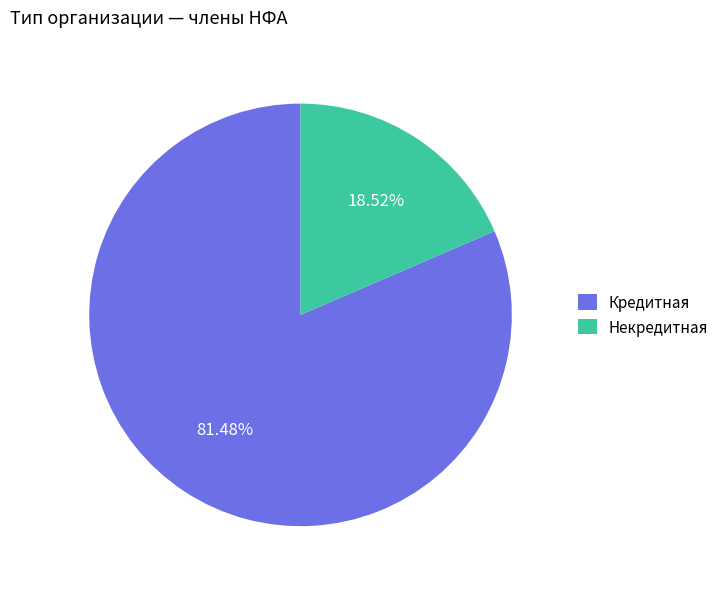

What percentage is the Кредитная slice, to the nearest percent?

81%